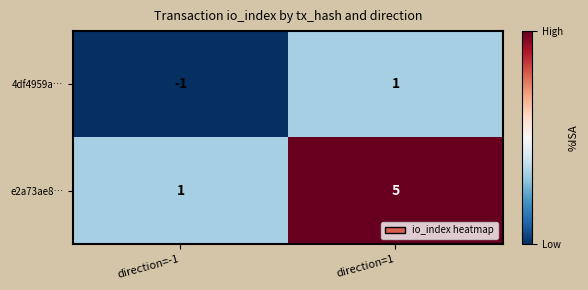

What is the difference between the highest and lowest values at direction=-1?

2